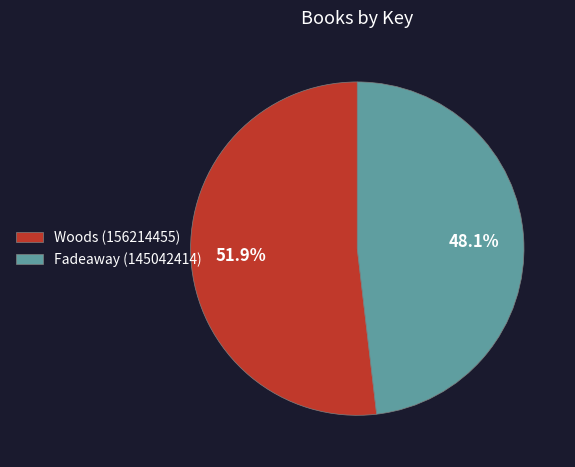

To the nearest percent, what is the average slice percentage?

50%